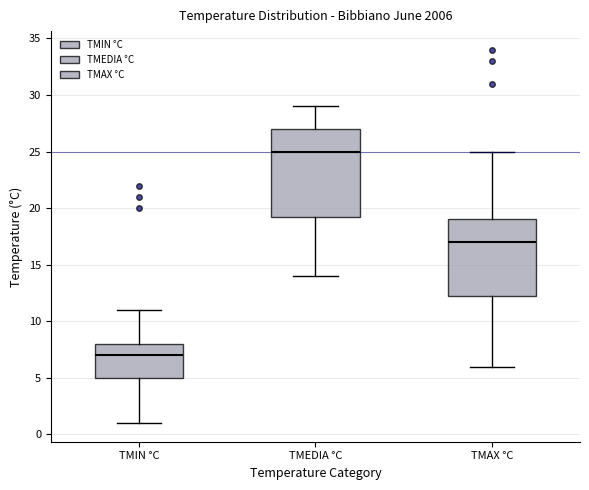

Reading left to right, transcribe this box plot: for each box, give where its median line is, the range the box spans, and where its two whiskers end, as read against the y-axis. The values are not printed on the chart, so give them approximately, as read against the axis.

TMIN °C: median 7.0, box 5.0 to 8.0, whiskers 1.0 to 11.0
TMEDIA °C: median 25.0, box 19.5 to 27.0, whiskers 14.0 to 29.0
TMAX °C: median 17.0, box 12.5 to 19.0, whiskers 6.0 to 25.0